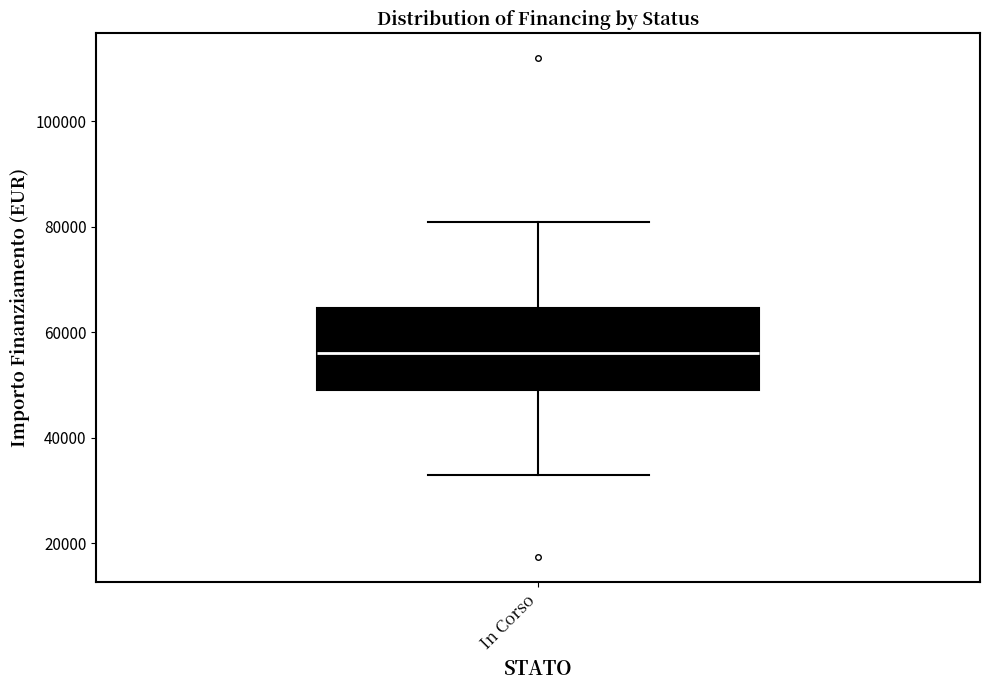

Where does the median line of the box for In Corso sit on the y-axis? The values are not printed on the chart, so give them approximately, as read against the axis.

56000